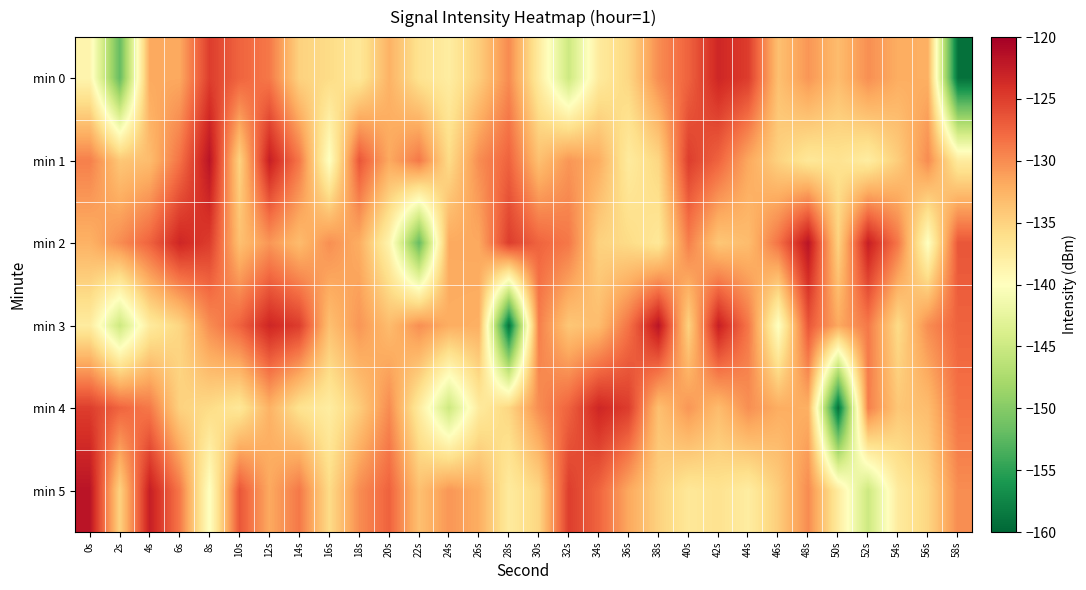

Which category has the highest value across all series?

8s